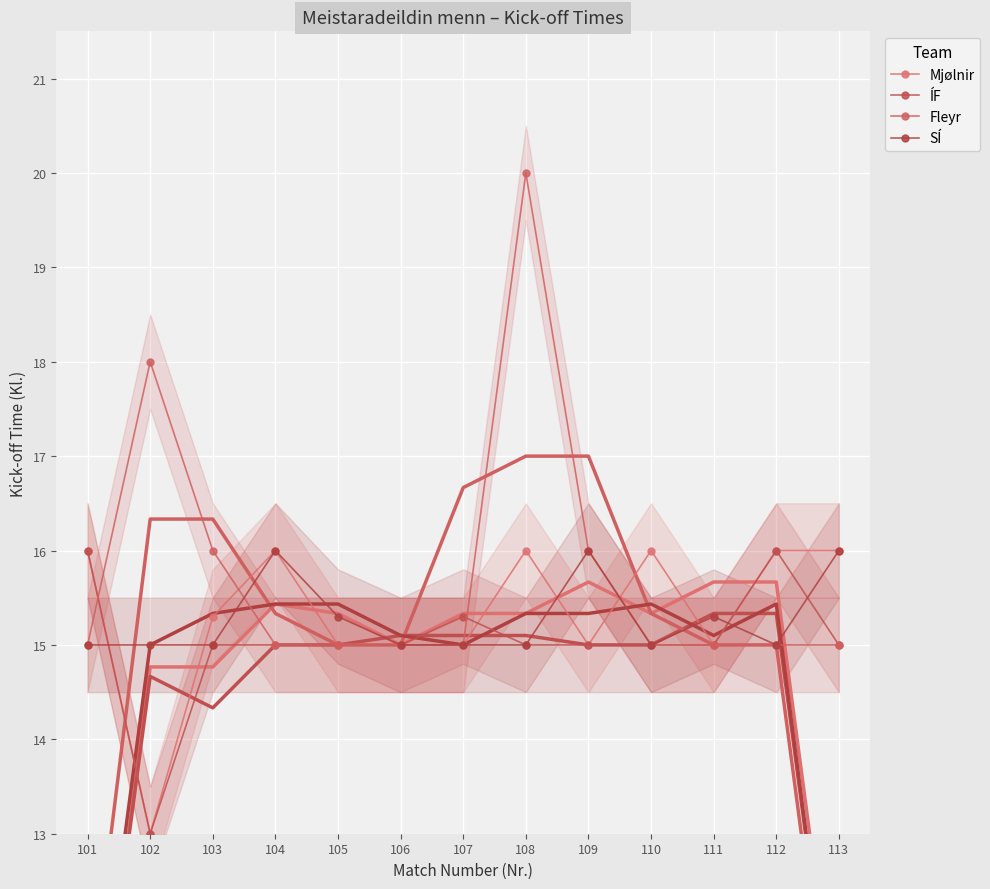

Where is the first local minimum for SÍ?

110